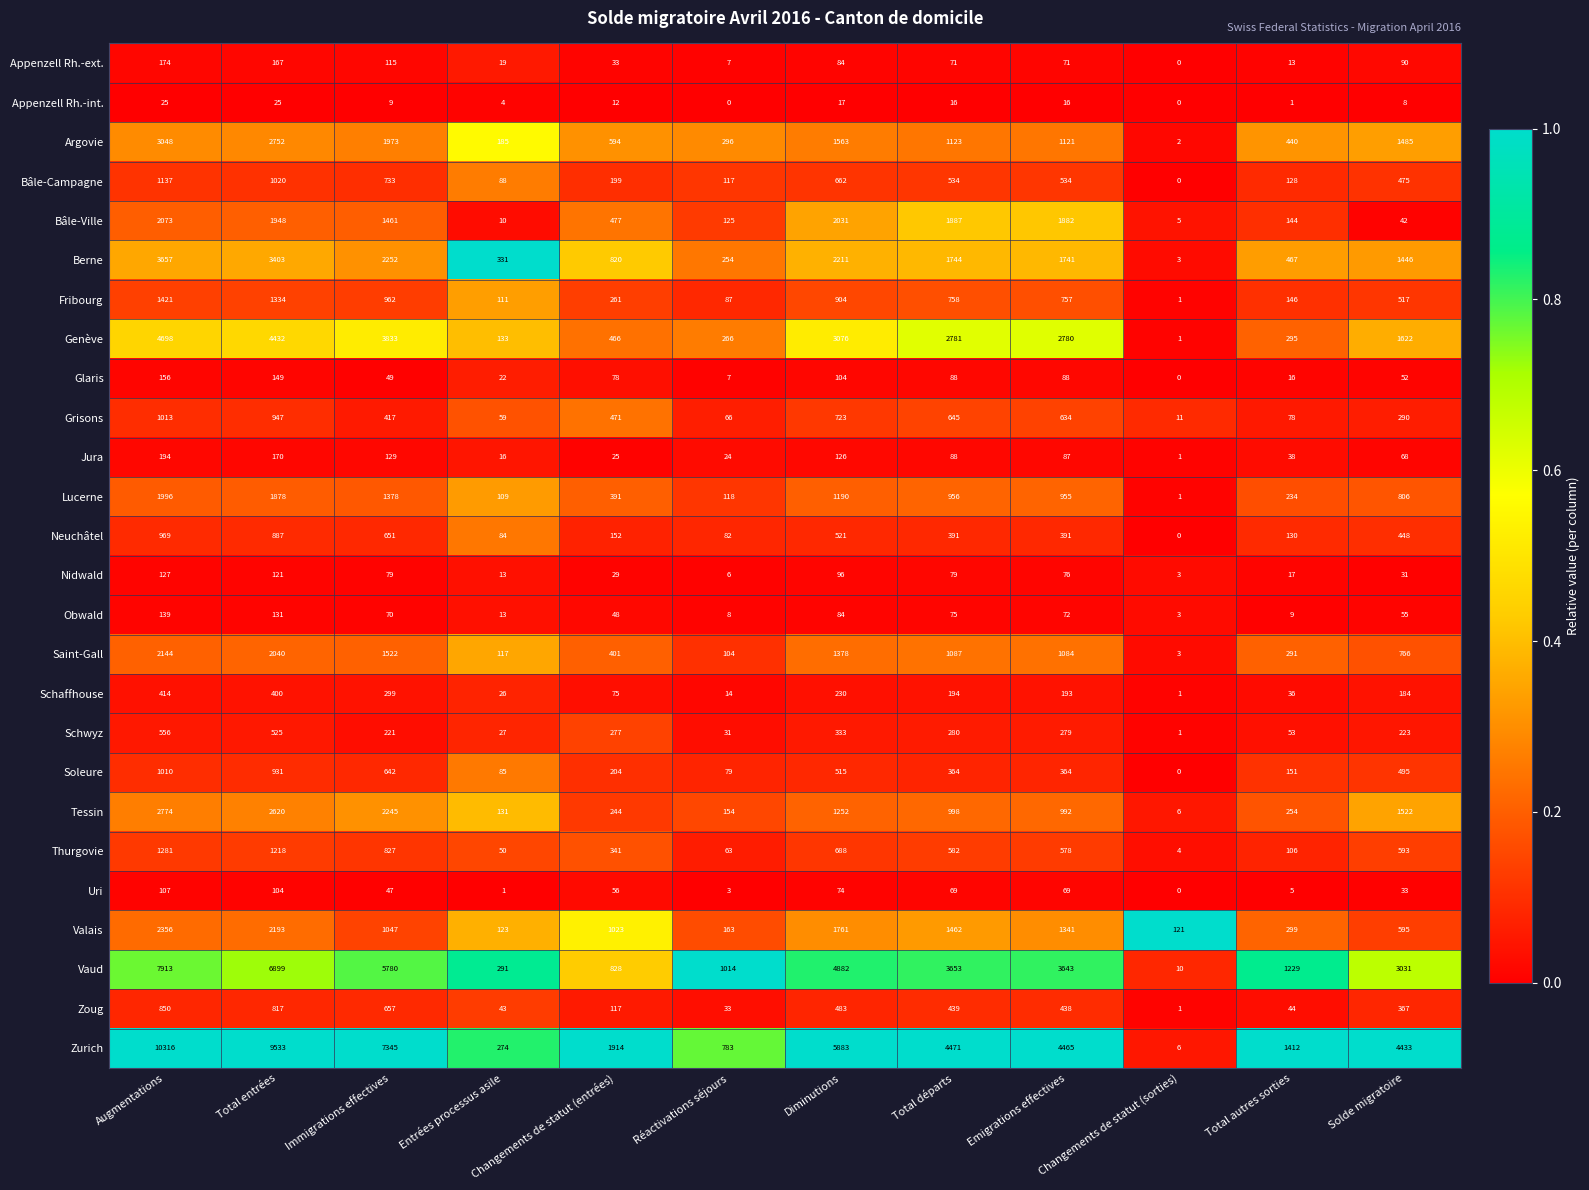

Which series has the widest spread of values?

Zurich